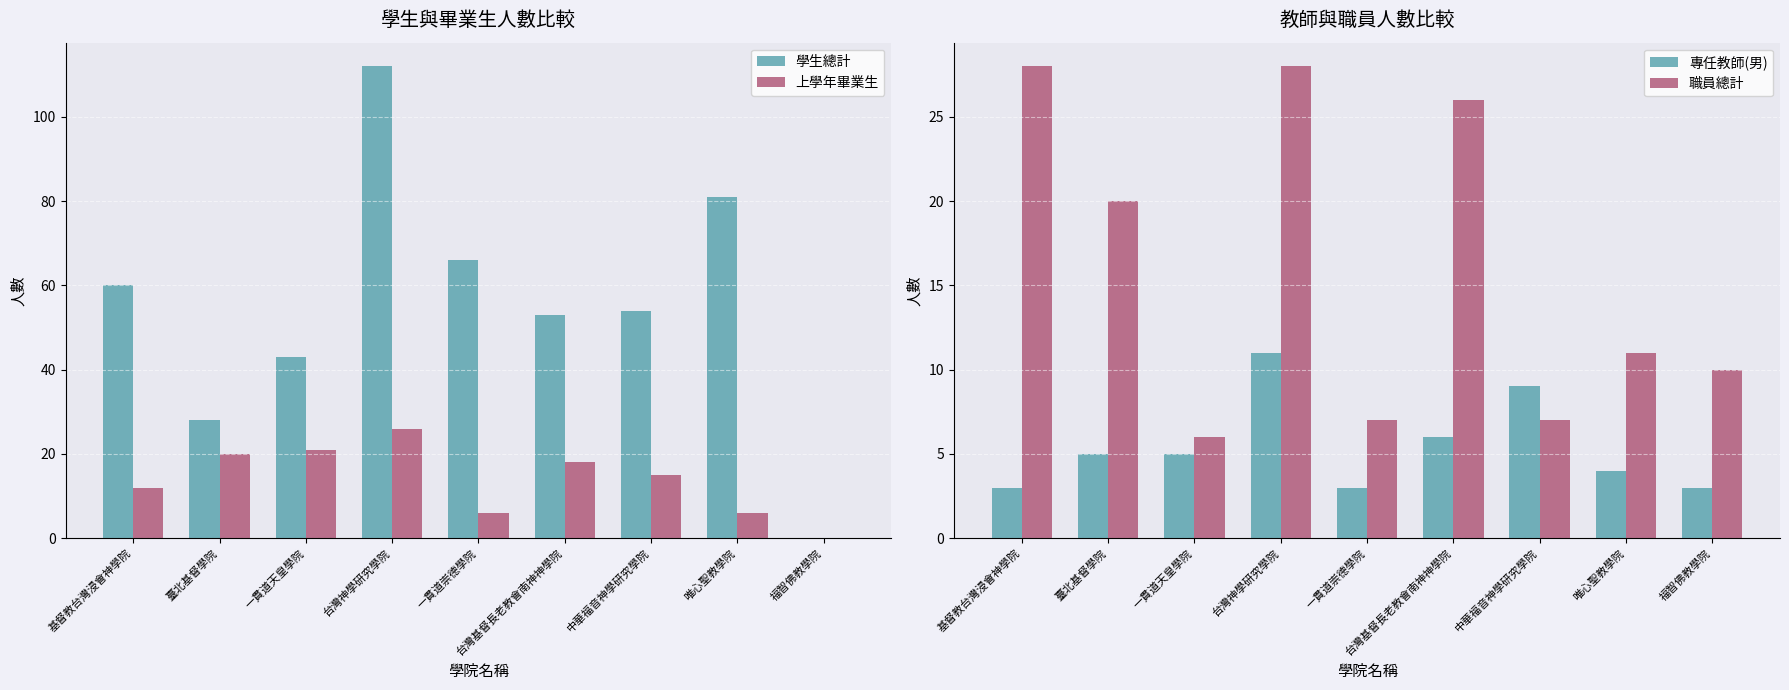

Reading right to left, what are all the values shown in this chart?

學生總計: 0	81	54	53	66	112	43	28	60
上學年畢業生: 0	6	15	18	6	26	21	20	12
專任教師(男): 3	4	9	6	3	11	5	5	3
職員總計: 10	11	7	26	7	28	6	20	28